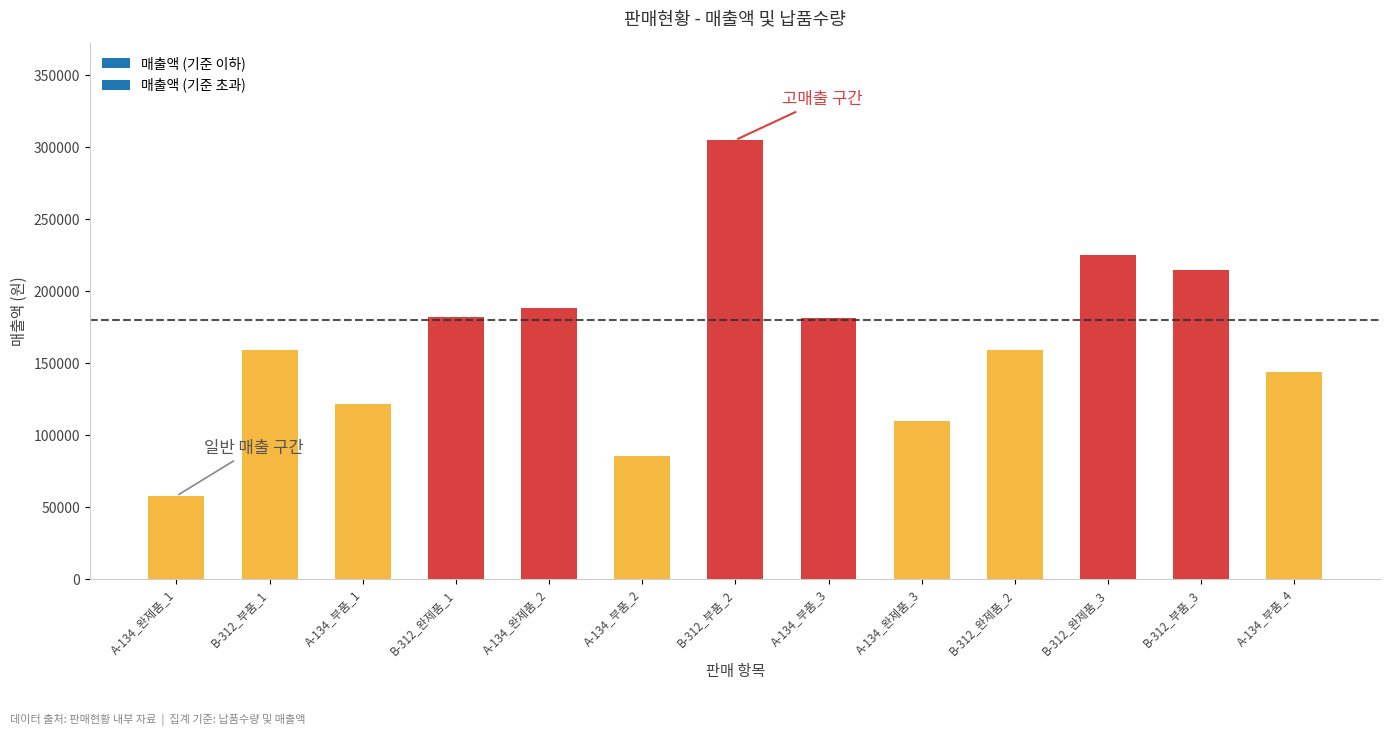

What position from the left is A-134_완제품_3?

9